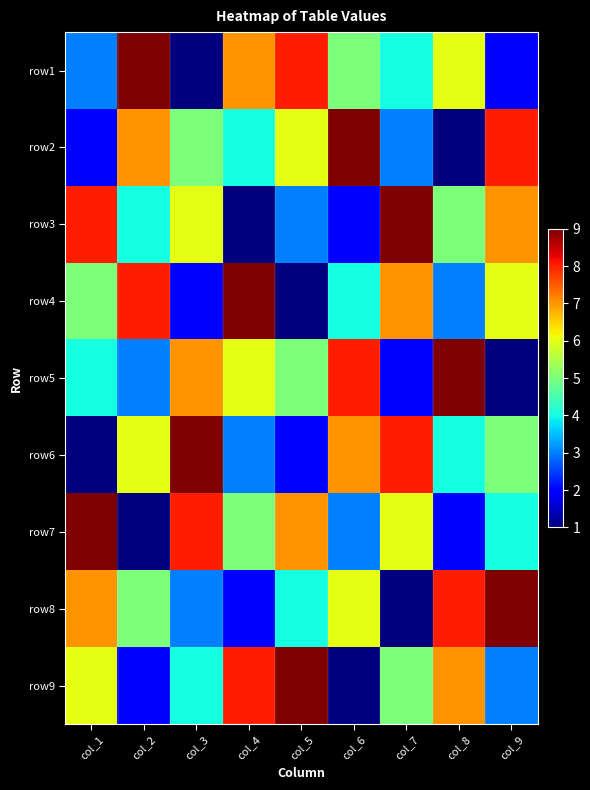

Between col_8 and col_6, which is larger?

col_8